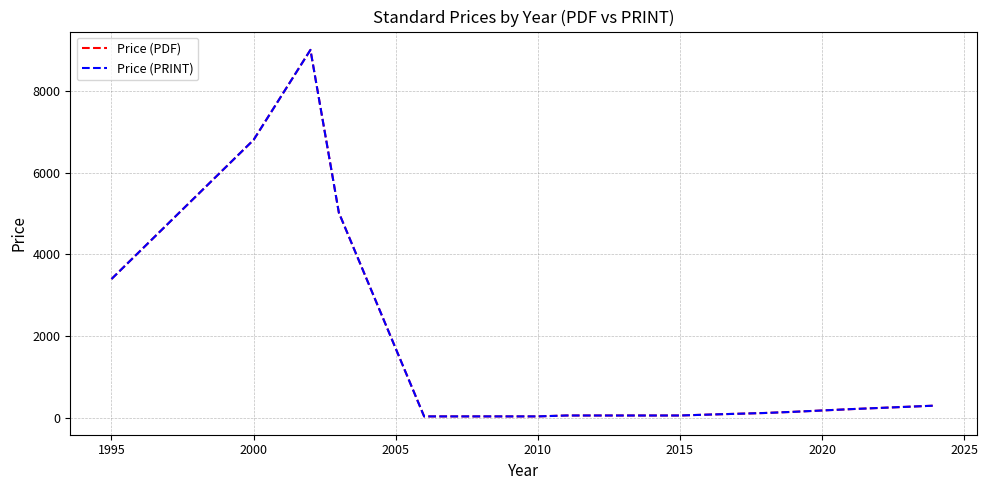

Does the chart have visible grid lines?

Yes